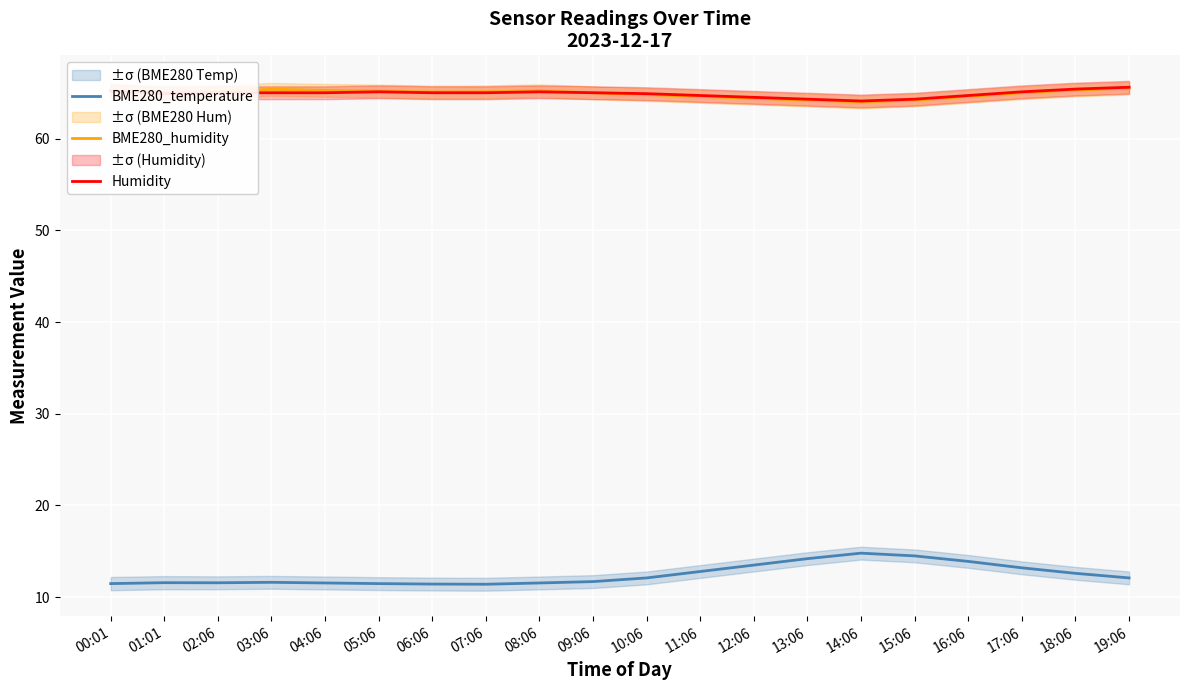

True or false: Humidity and BME280_humidity intersect in this chart.

False